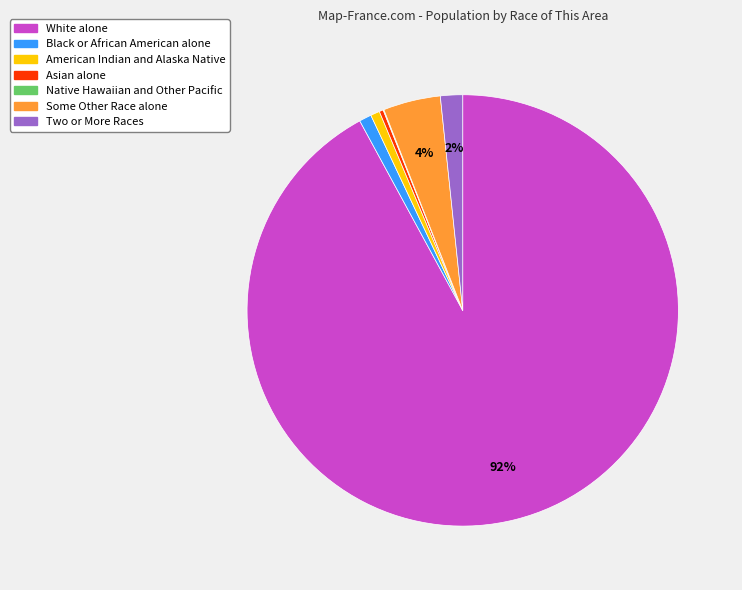

To the nearest percent, what is the combined percentage of American Indian and Alaska Native and White alone?

93%